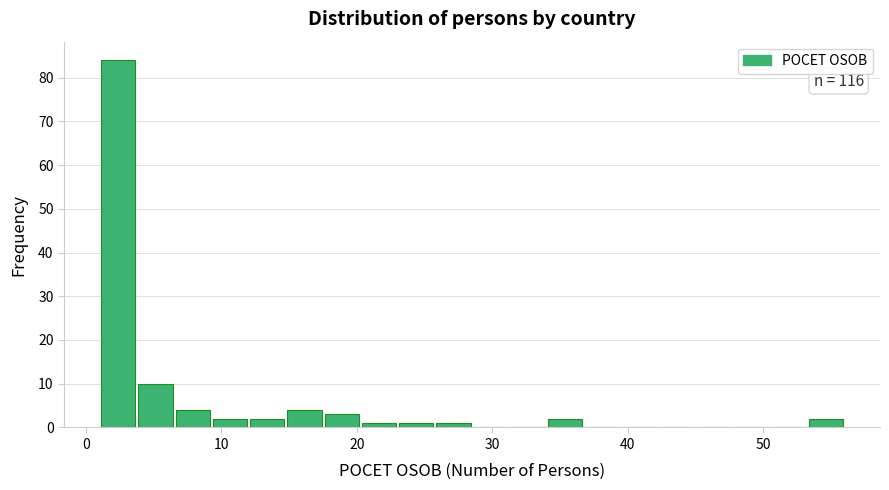

Around what value on the x-axis is the tallest bar? Give the approximate position of its centre, as read against the axis.

2